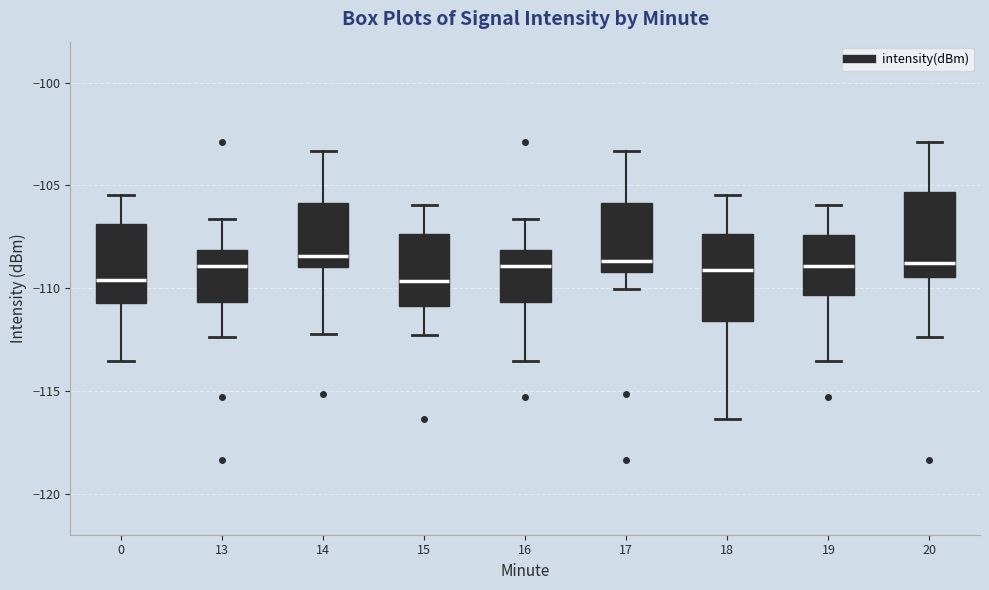

Reading left to right, read every box against the y-axis: the position of its median line, the range the box covers, and the ends of its whiskers. The values are not printed on the chart, so give them approximately, as read against the axis.

0: median -109.5, box -110.5 to -107.0, whiskers -113.5 to -105.5
13: median -109.0, box -110.5 to -108.0, whiskers -112.5 to -106.5
14: median -108.5, box -109.0 to -106.0, whiskers -112.0 to -103.5
15: median -109.5, box -111.0 to -107.5, whiskers -112.5 to -106.0
16: median -109.0, box -110.5 to -108.0, whiskers -113.5 to -106.5
17: median -108.5, box -109.0 to -106.0, whiskers -110.0 to -103.5
18: median -109.0, box -111.5 to -107.5, whiskers -116.5 to -105.5
19: median -109.0, box -110.5 to -107.5, whiskers -113.5 to -106.0
20: median -109.0, box -109.5 to -105.5, whiskers -112.5 to -103.0